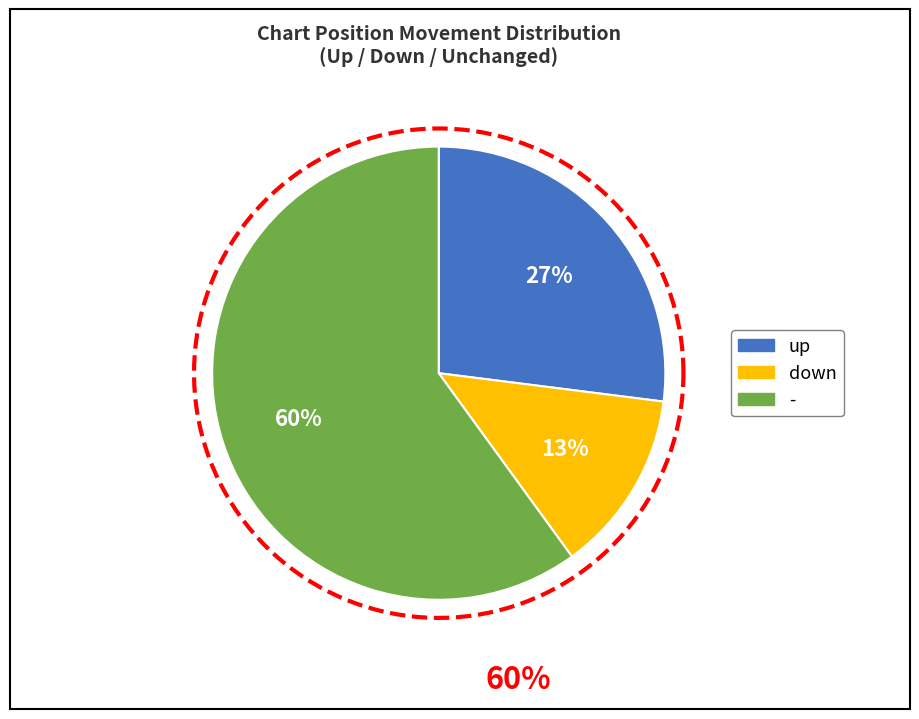

Is the sum of - and down greater than half?

Yes